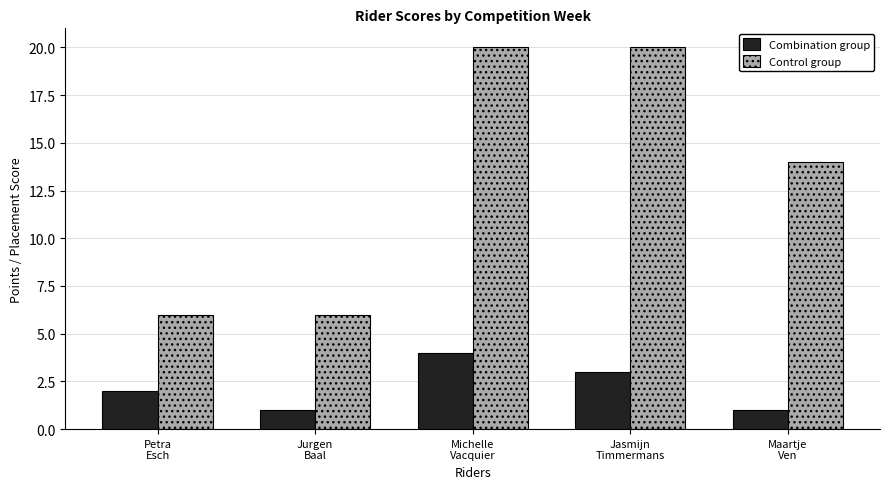

Rank the series by their maximum value, from lowest to highest.

Combination group, Control group